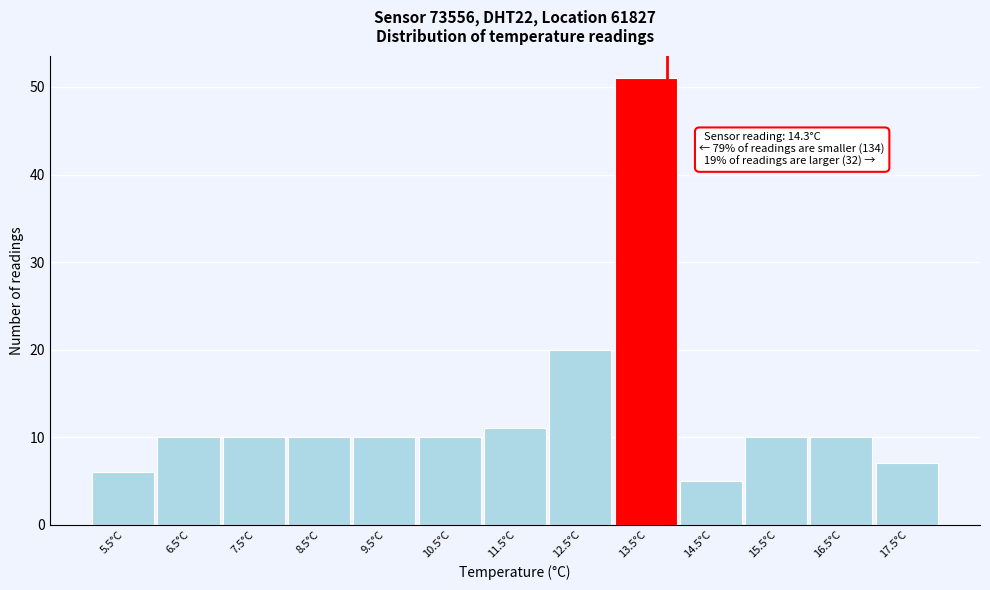

Reading left to right, list all the values displayed in this chart.

6	10	10	10	10	10	11	20	51	5	10	10	7